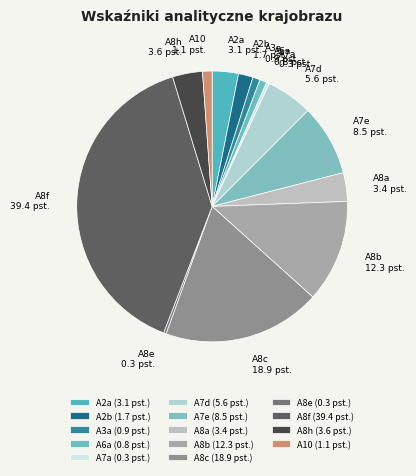

Does any single category account for the majority?

No